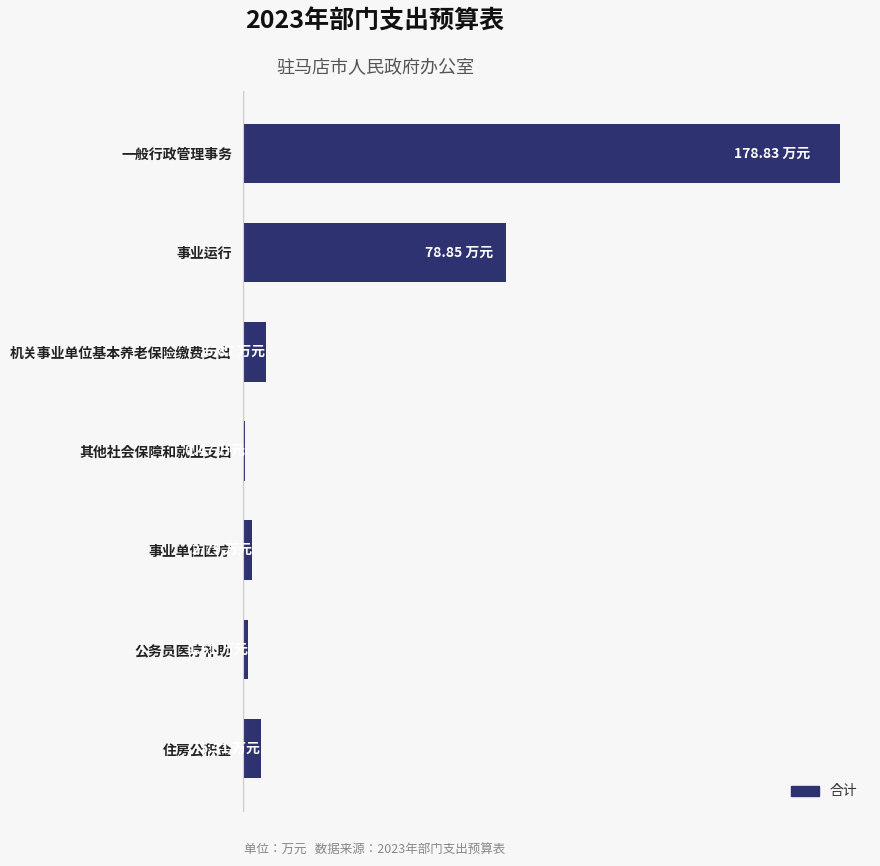

Are the bars horizontal?

Yes